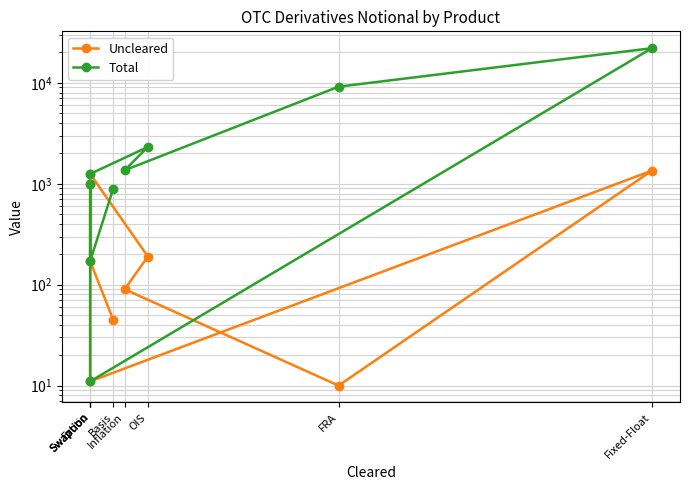

Is it true that Uncleared equals 171 at Swaption?

True